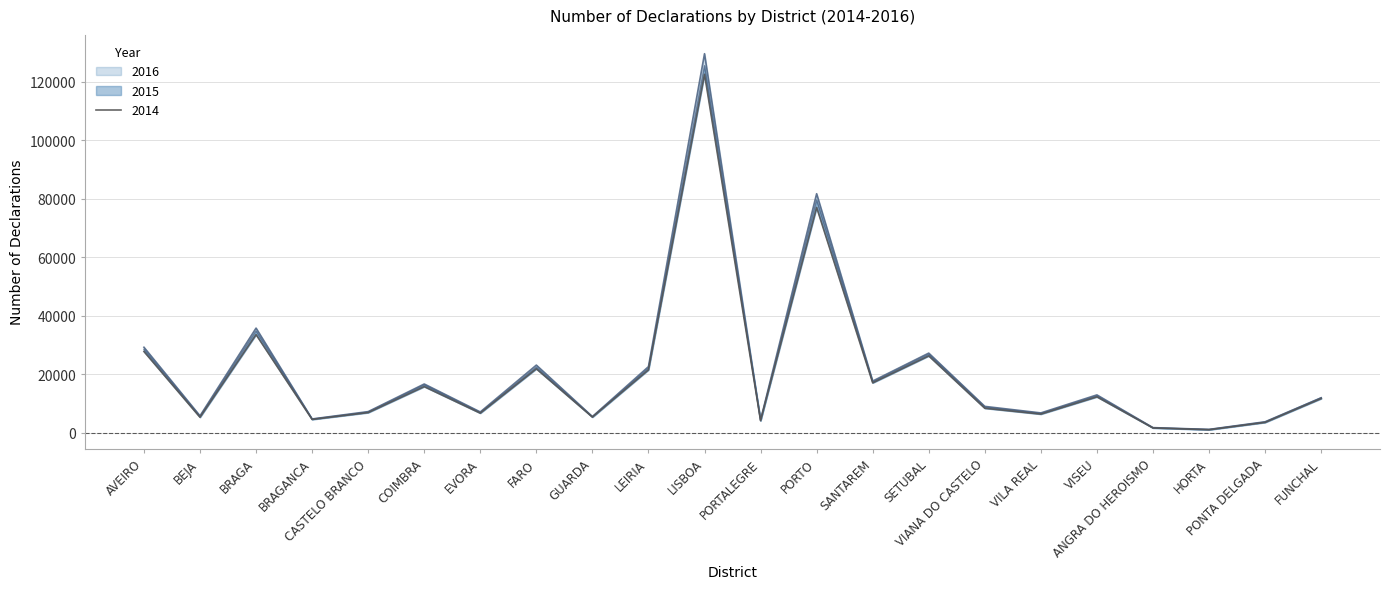

At which category is the sum across all series the highest?

LISBOA